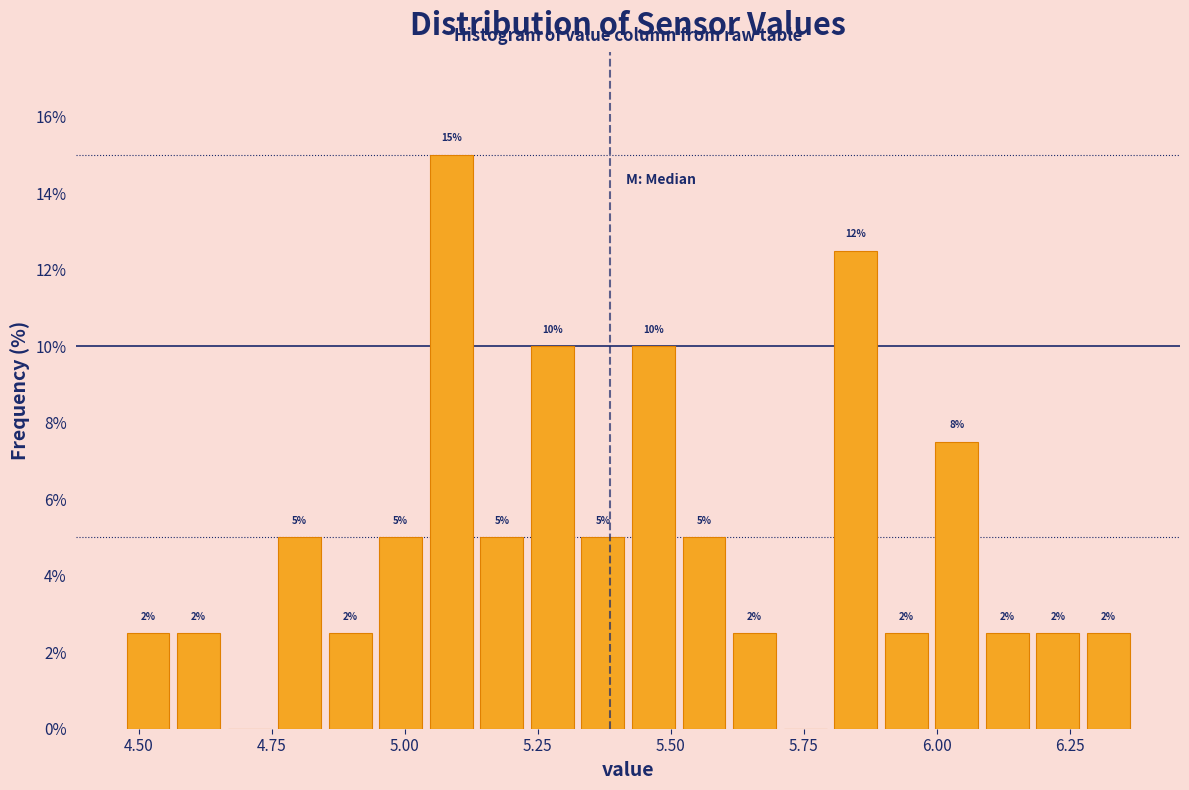

Read against the x-axis, roughly where is the centre of the tallest bar?

5.10